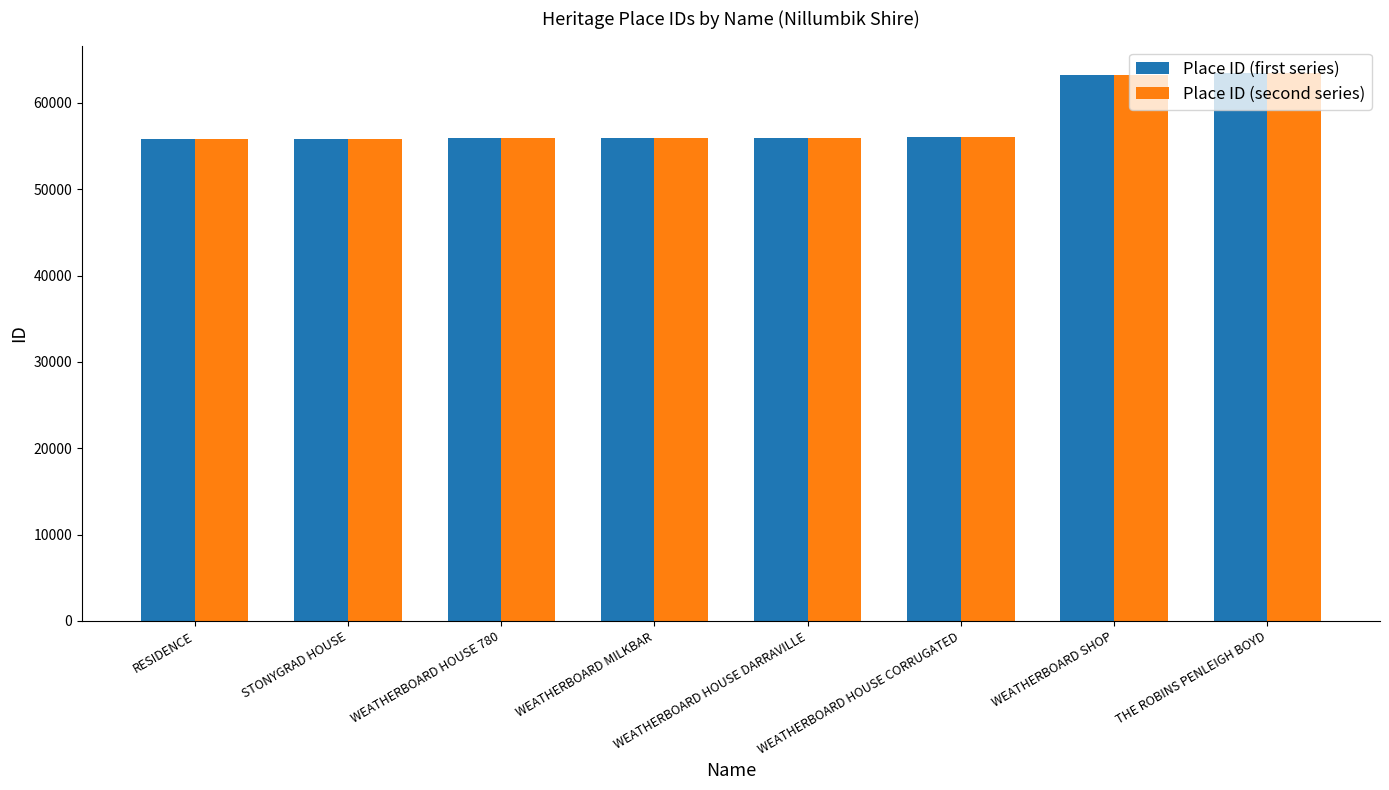

What is the label of the 8th bar from the right?

RESIDENCE